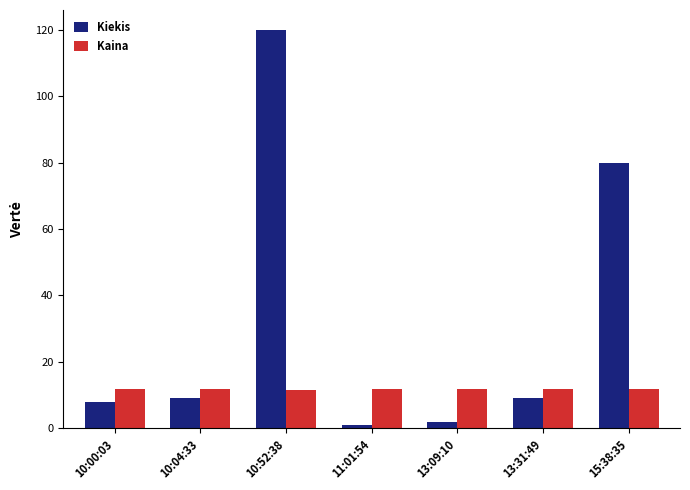

Which category has the highest value in the Kiekis series?

10:52:38